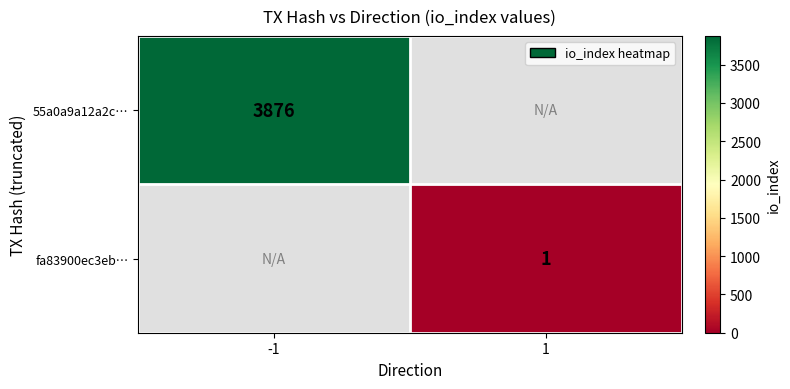

The value of fa83900ec3eb… at 1 is 1. True or false?

True